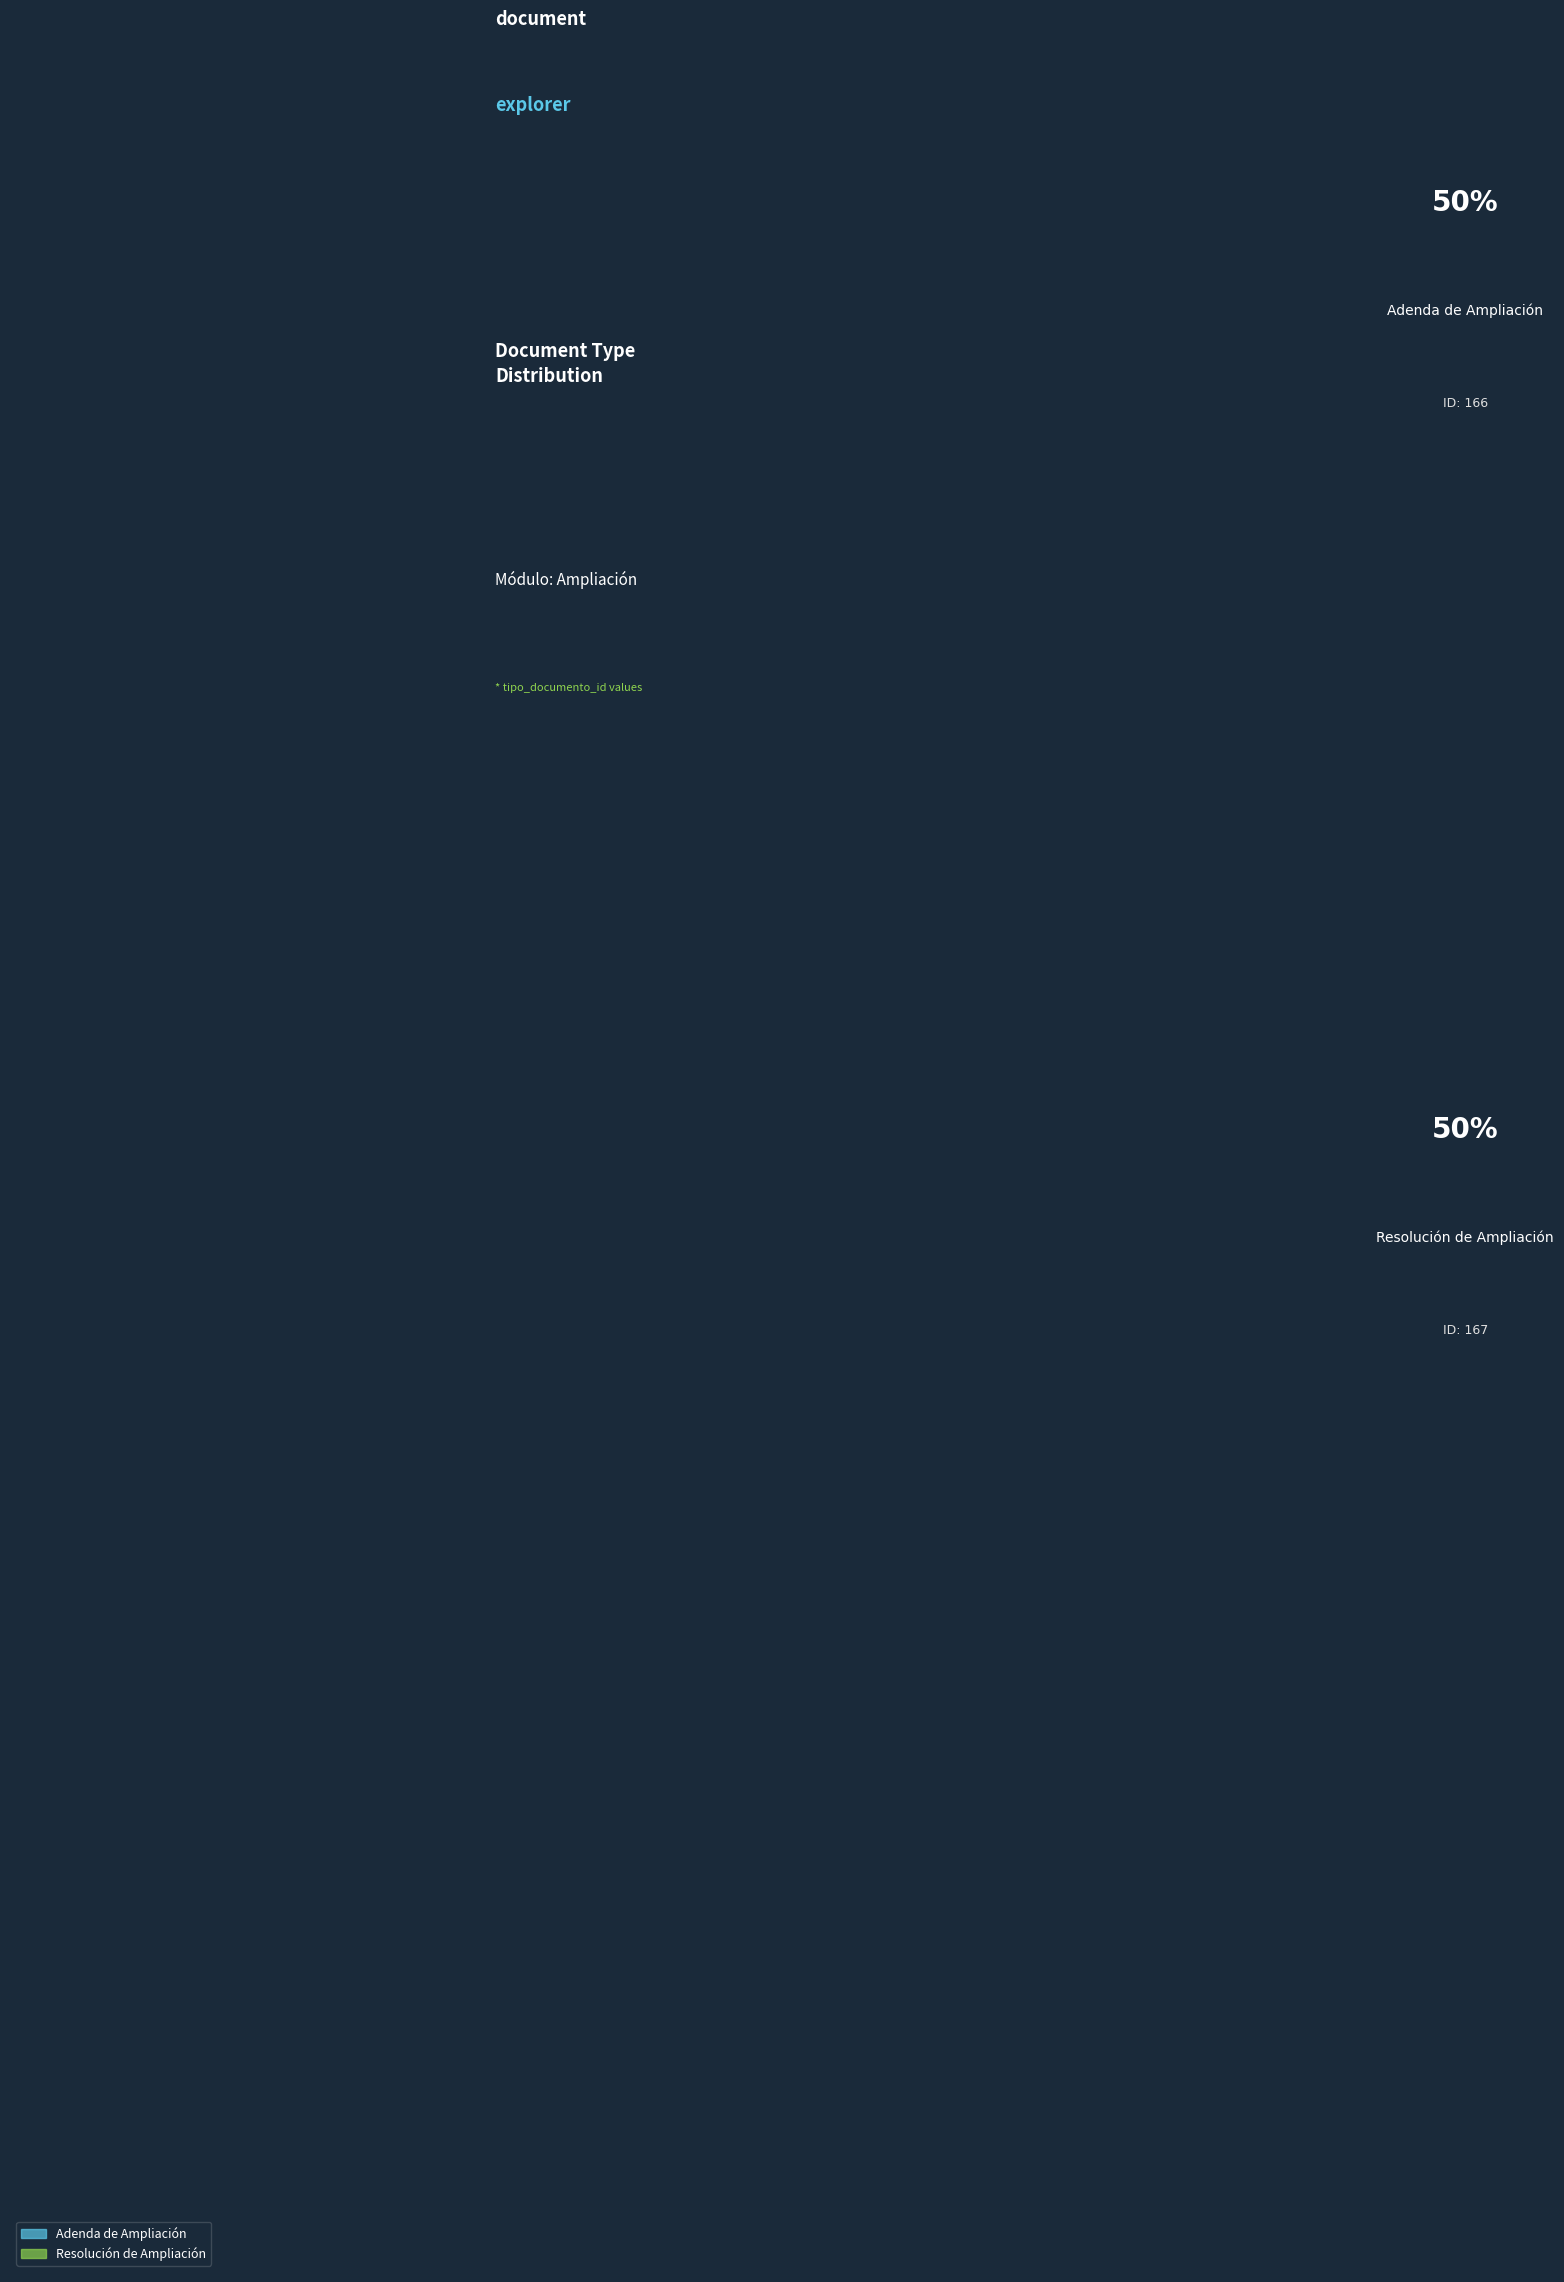

What is the majority slice?

Resolución de Ampliación